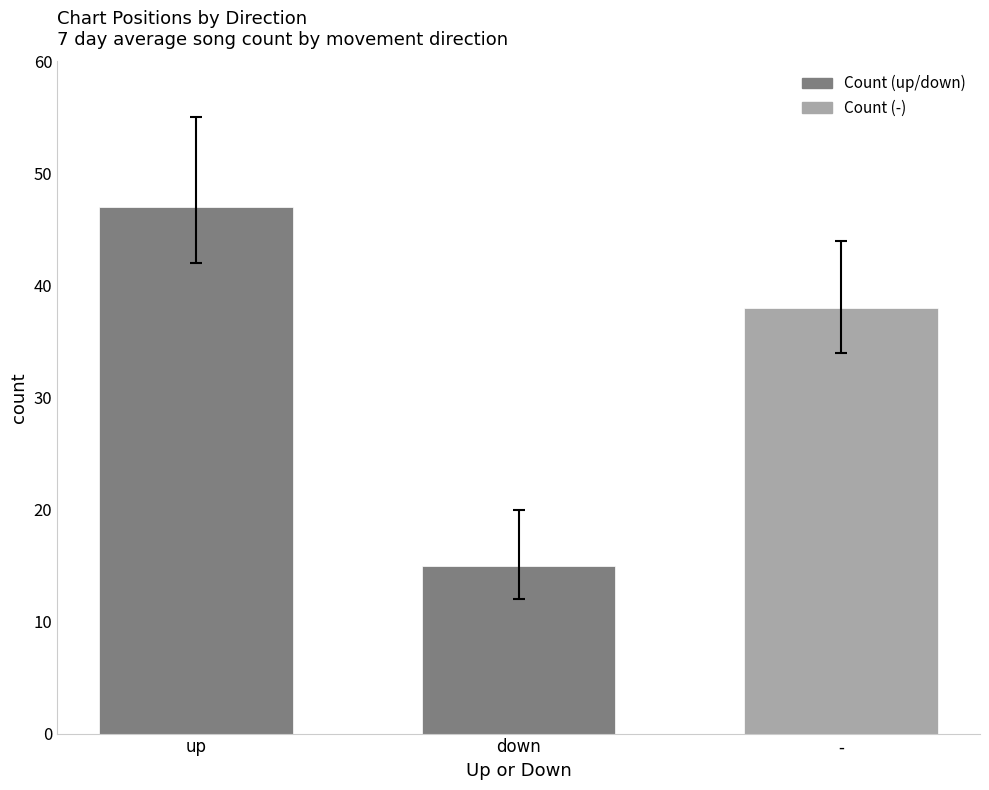

What is the value of the 3rd bar from the left?

38